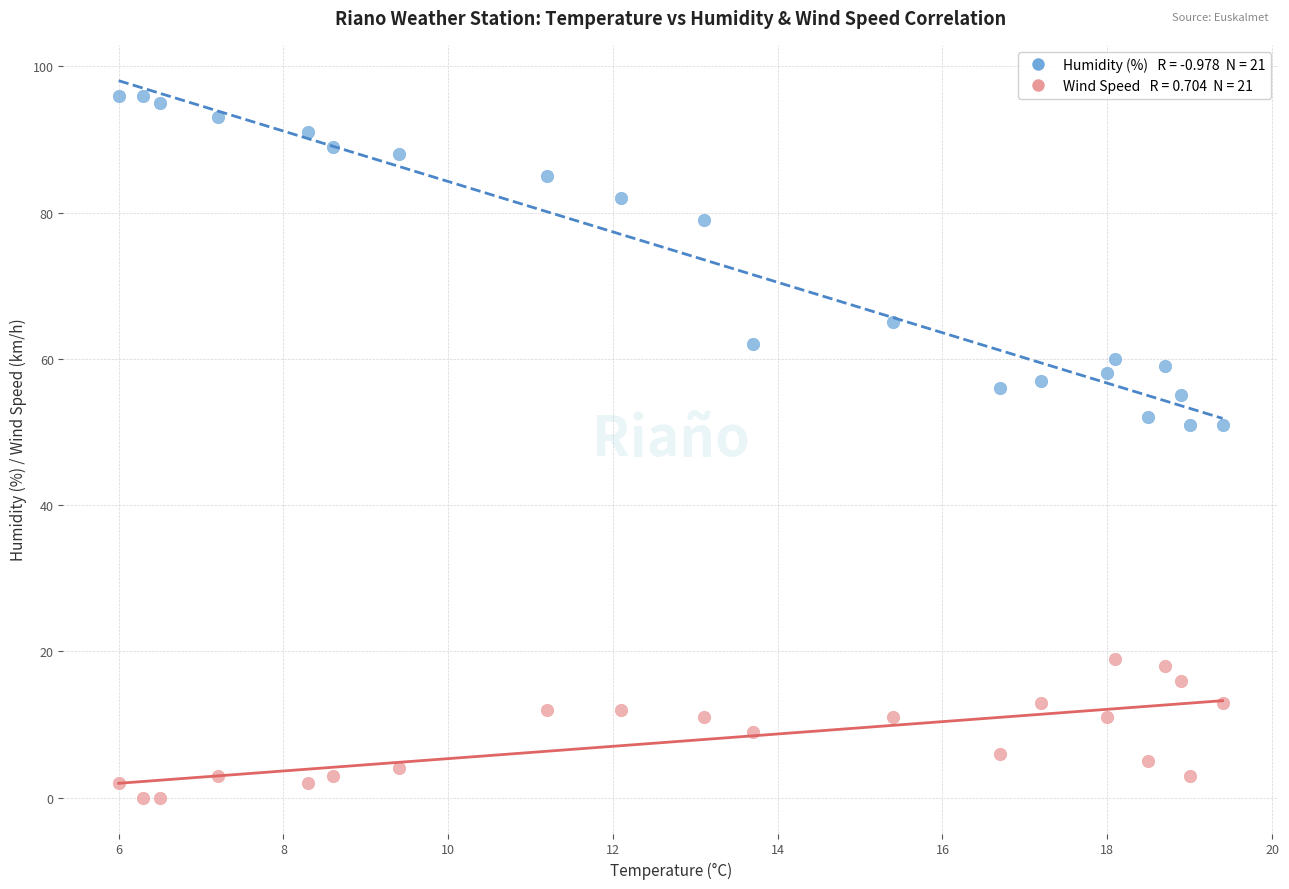

Across all data points, what is the range of Y values (max minus min)?

96